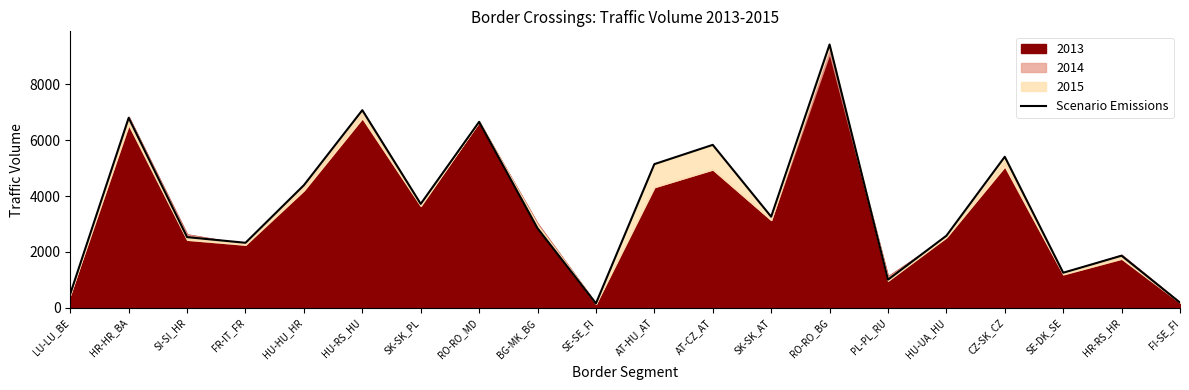

What is the sum of the values at FR-IT_FR and SK-SK_PL?

6049